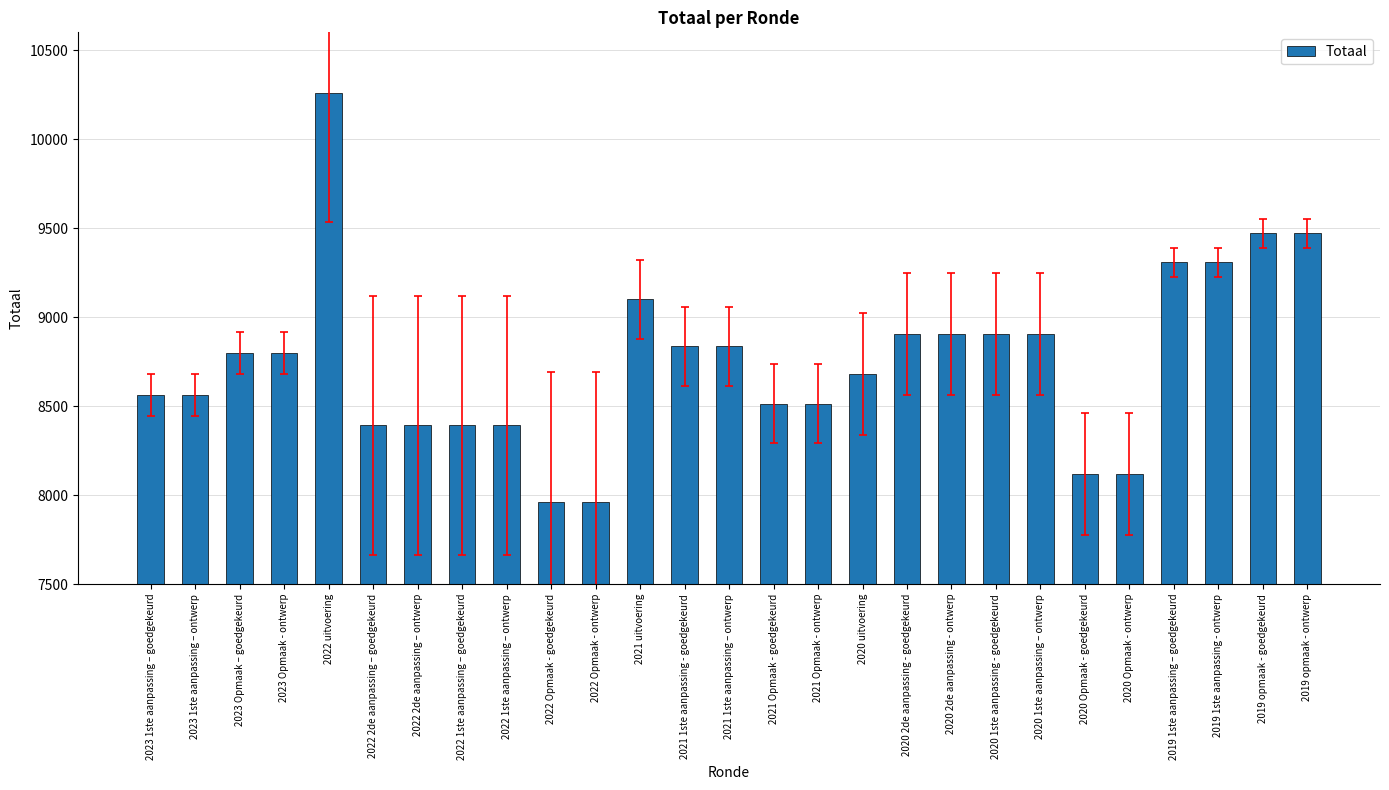

Where is the data nearest to the value 9112?

2021 uitvoering